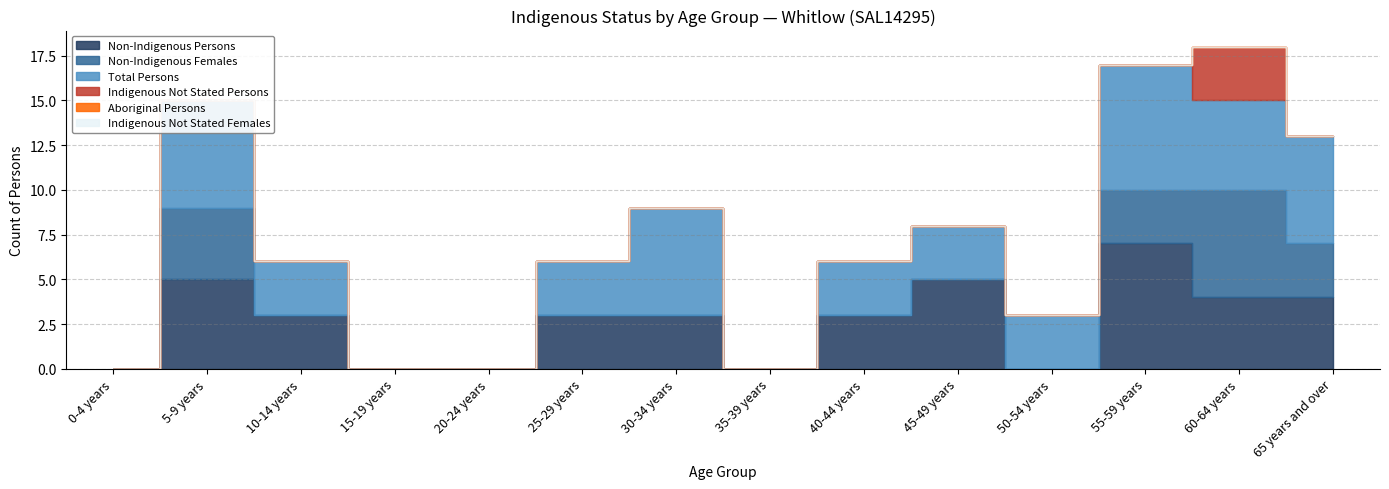

What is the maximum value for Non-Indigenous Persons?

7